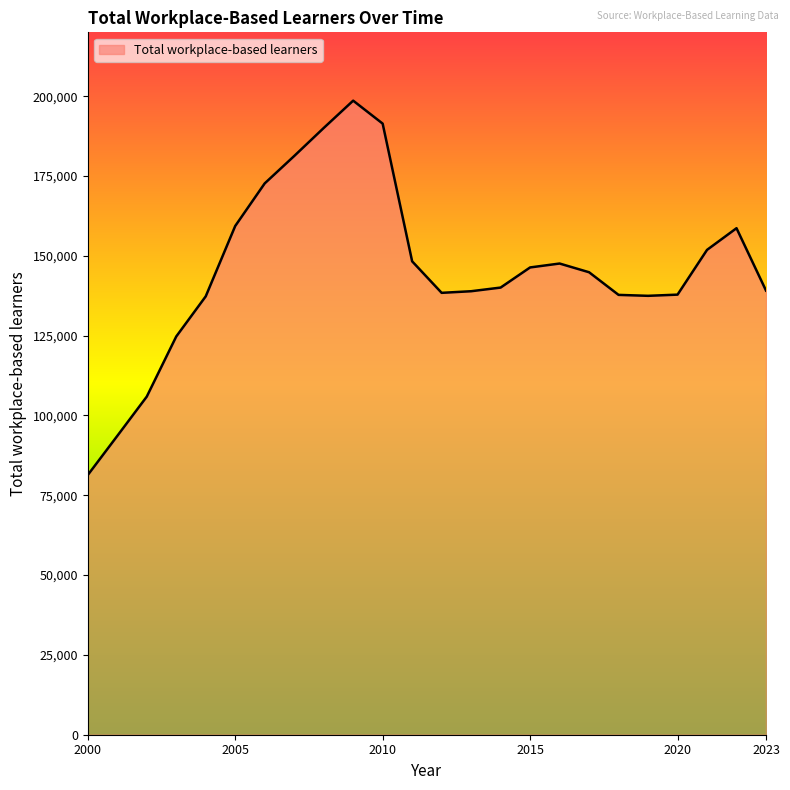

What is the difference between the maximum and minimum values?

117255